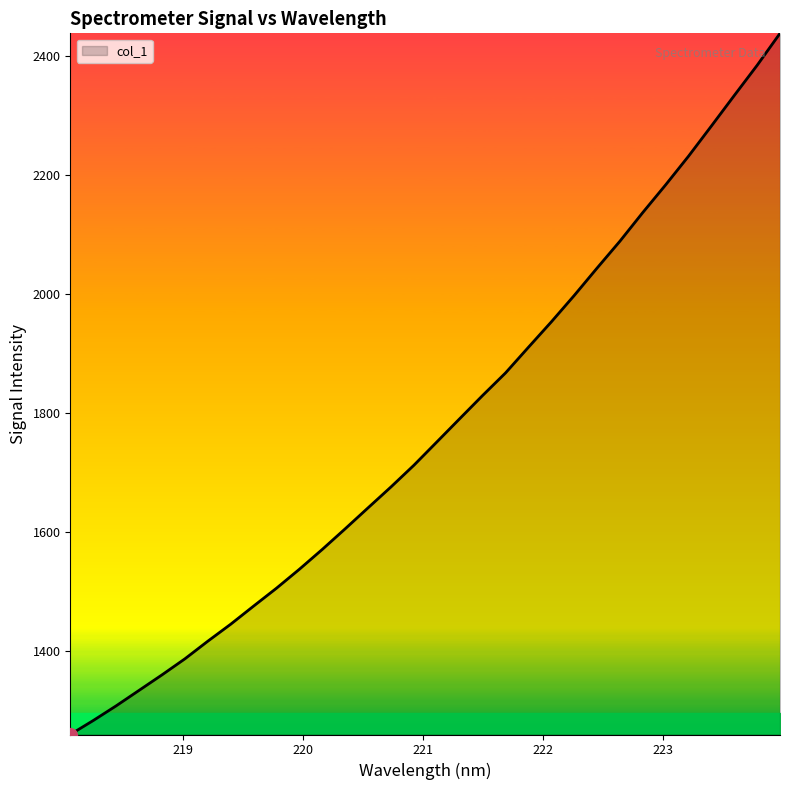

What is the difference between the maximum and minimum values?

1178.6